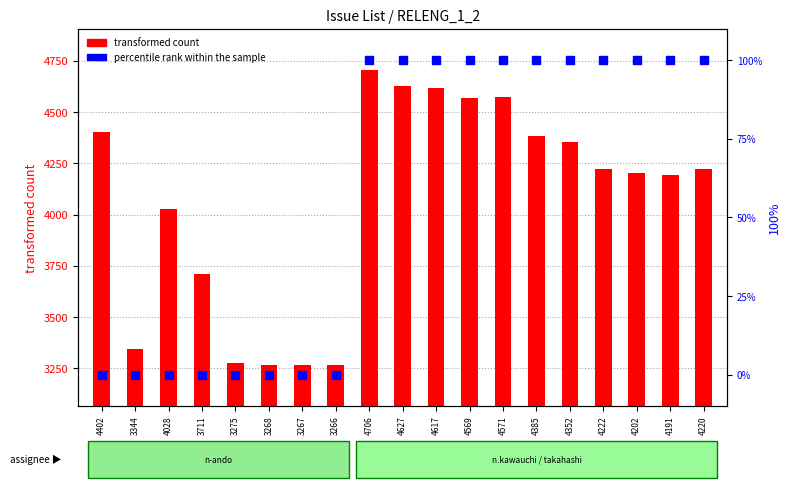

Which series contains the lowest Y value?

percentile rank within the sample